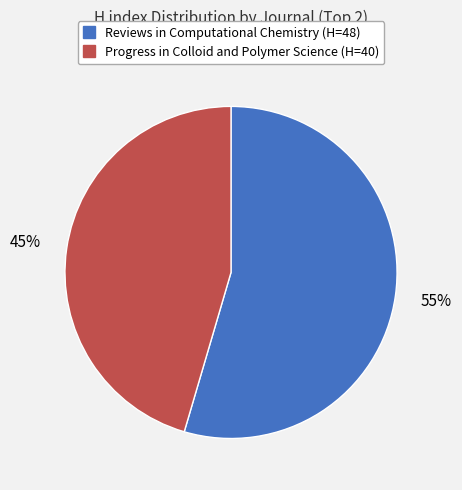

To the nearest percent, what is the average slice percentage?

50%